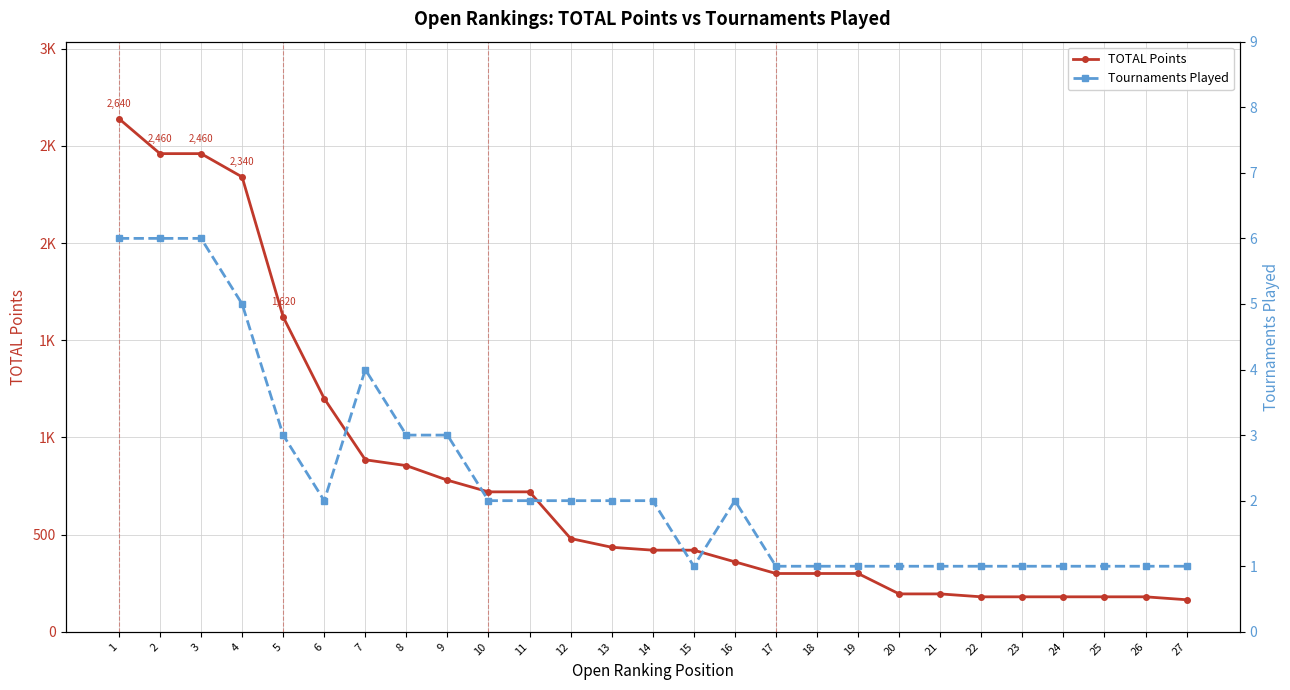

List the labels in order of TOTAL Points value, smallest first.

27, 22, 23, 24, 25, 26, 20, 21, 17, 18, 19, 16, 14, 15, 13, 12, 10, 11, 9, 8, 7, 6, 5, 4, 2, 3, 1